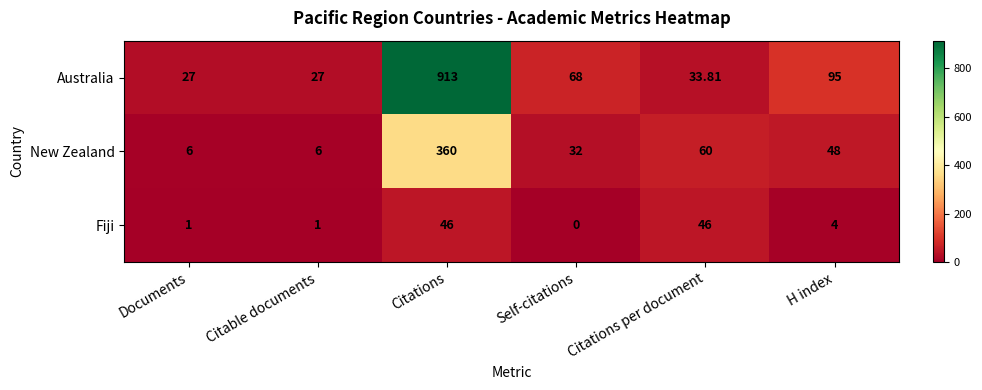

Is the value of Fiji at Documents greater than the value of New Zealand at Citations per document?

No